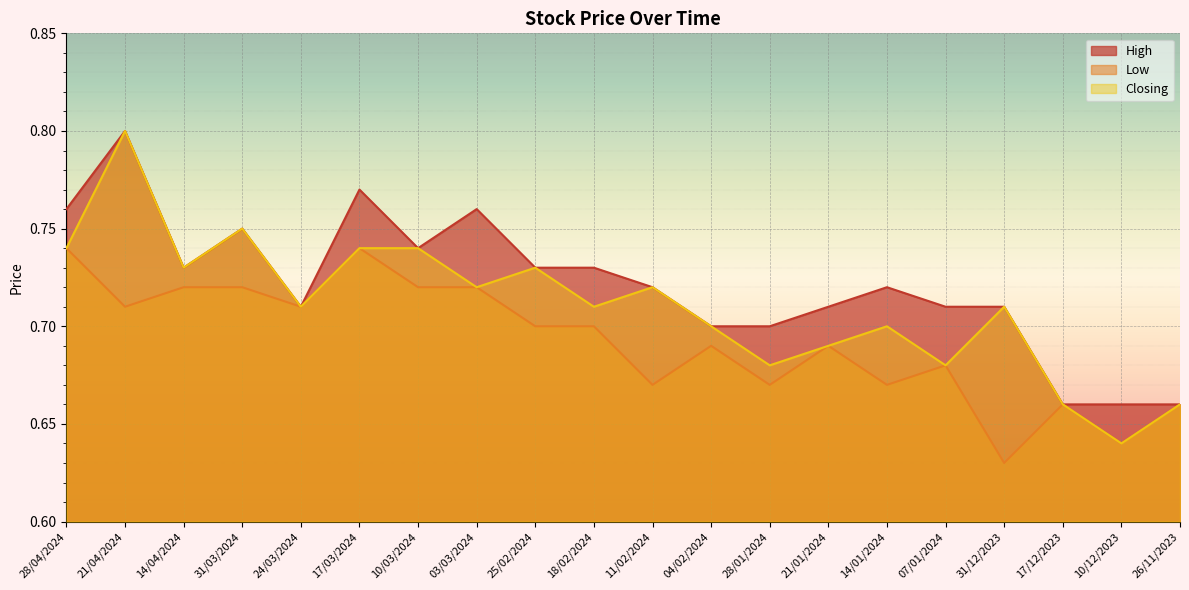

What is the minimum value shown in the chart?

0.6